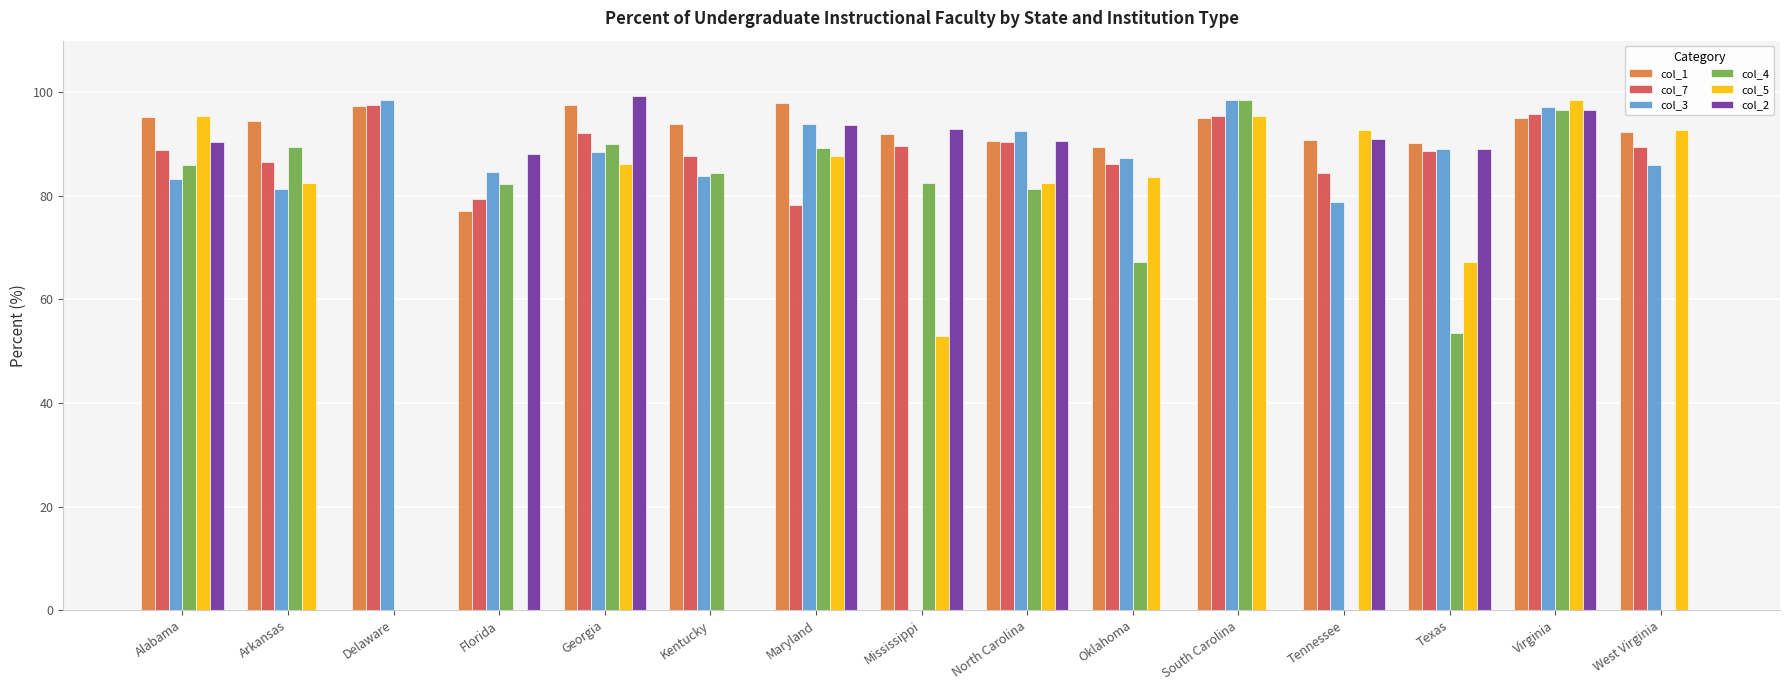

At which category is the sum across all series the highest?

Virginia